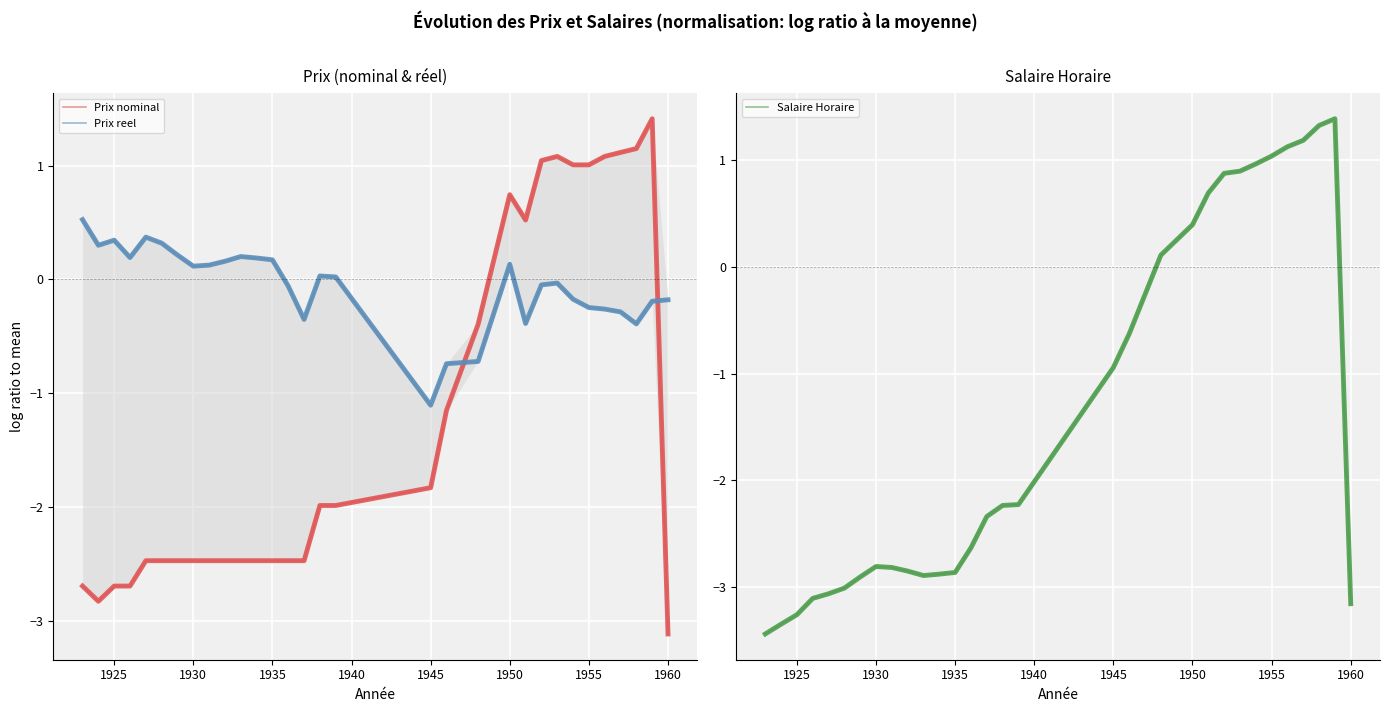

At which label does Salaire Horaire first exceed -2?

1945